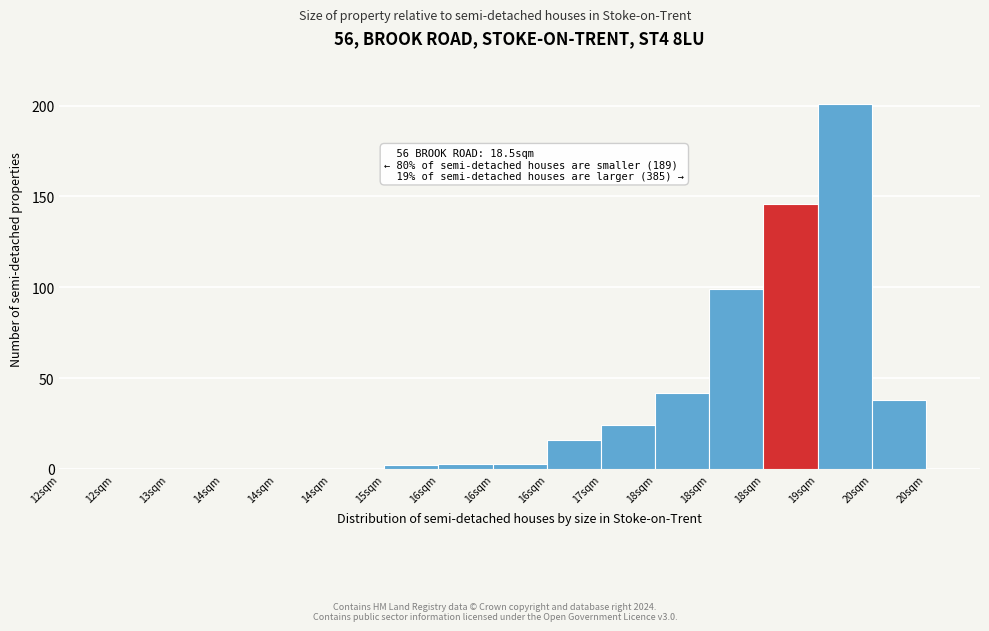

Are the bars horizontal?

No